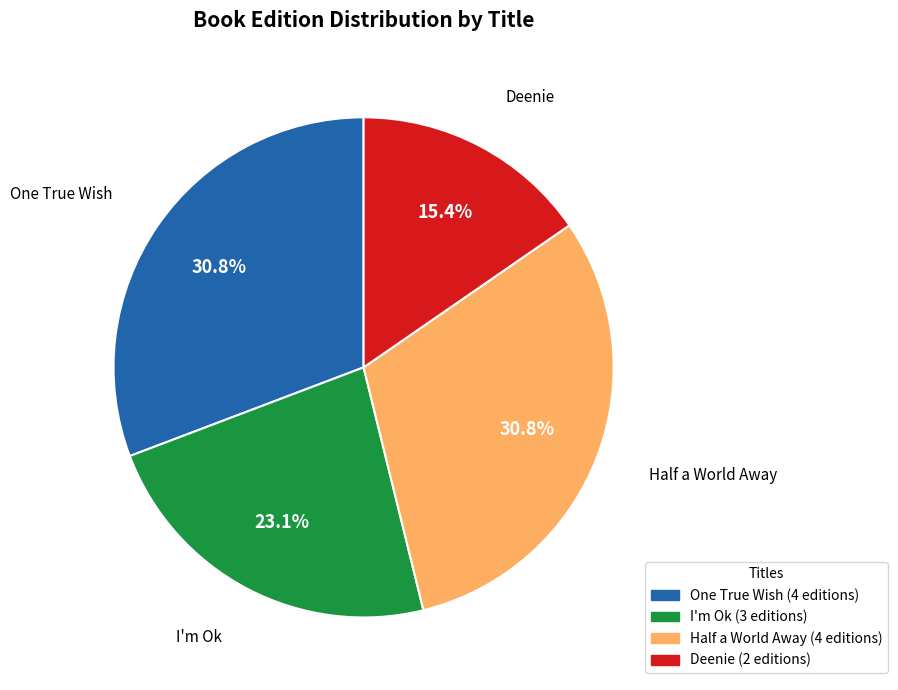

How many segments does this pie chart have?

4